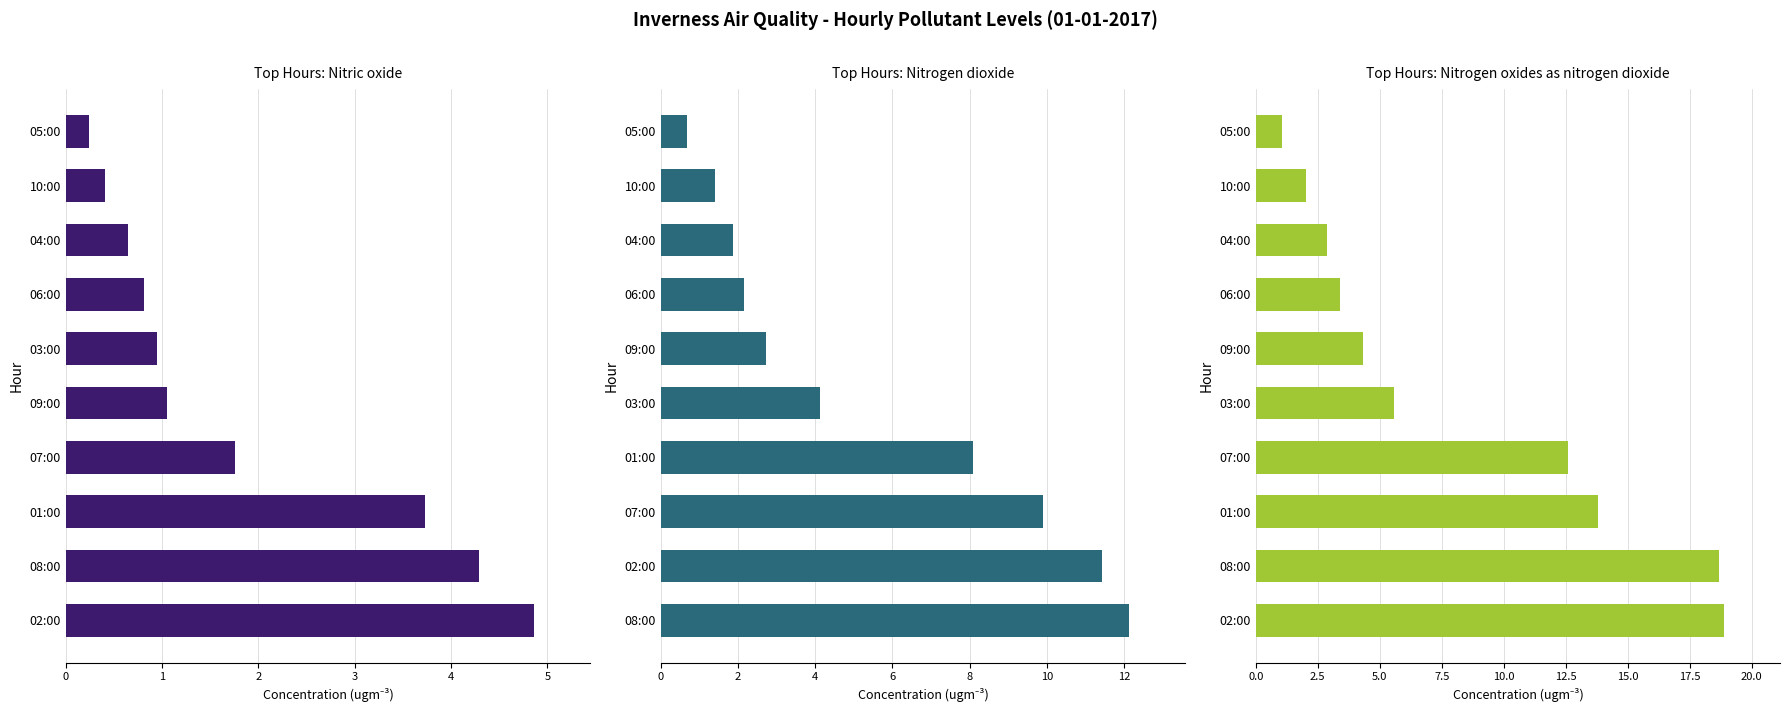

What is the sum of all Nitrogen oxides as nitrogen dioxide values?

83.2